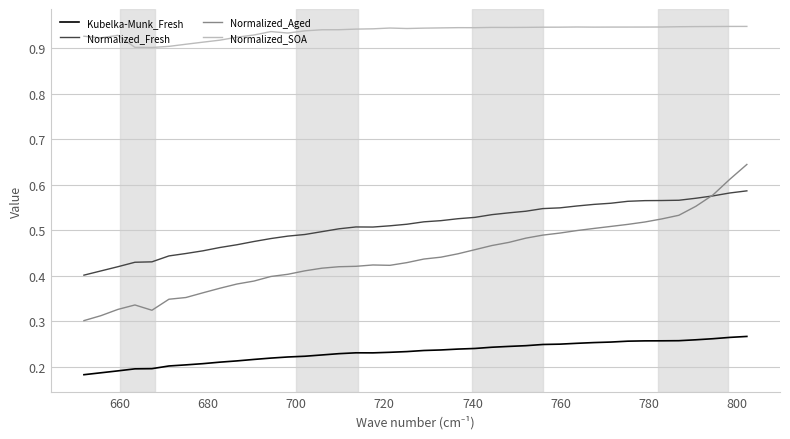

Which series has the largest total across all categories?

Normalized_SOA